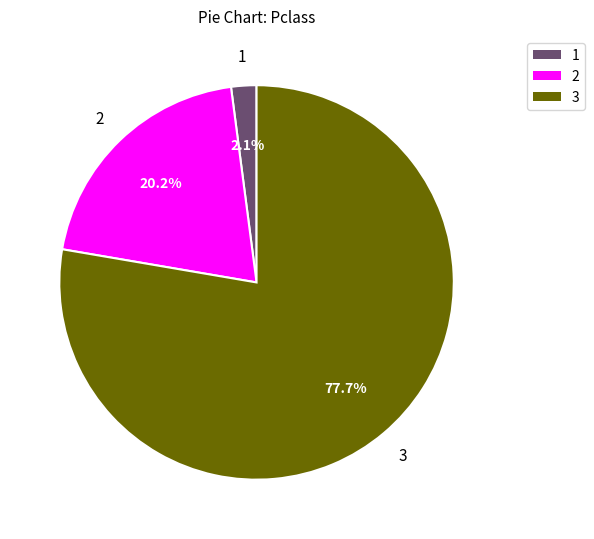

Does any single category account for the majority?

Yes